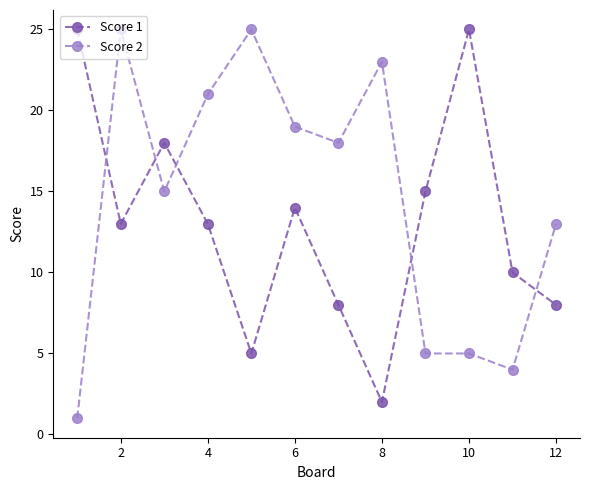

True or false: Score 2 has more than 2 interior local peaks.

True